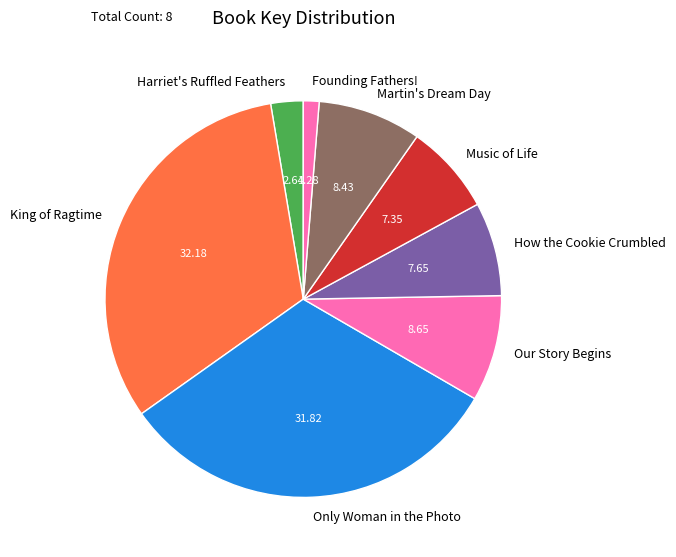

What is the ratio of the value at Only Woman in the Photo to the value at Music of Life?

4.3